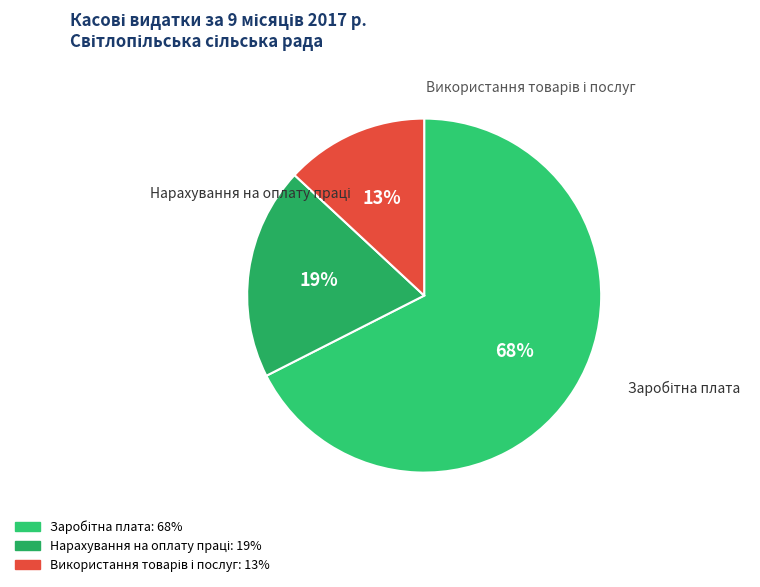

Which category accounts for the majority?

Заробітна плата